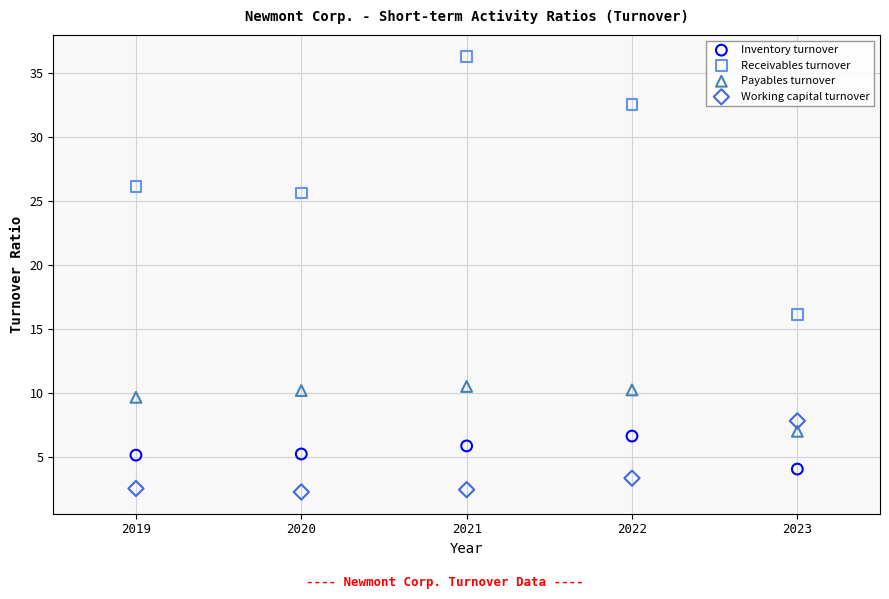

Which series has the largest Y range (max minus min)?

Receivables turnover